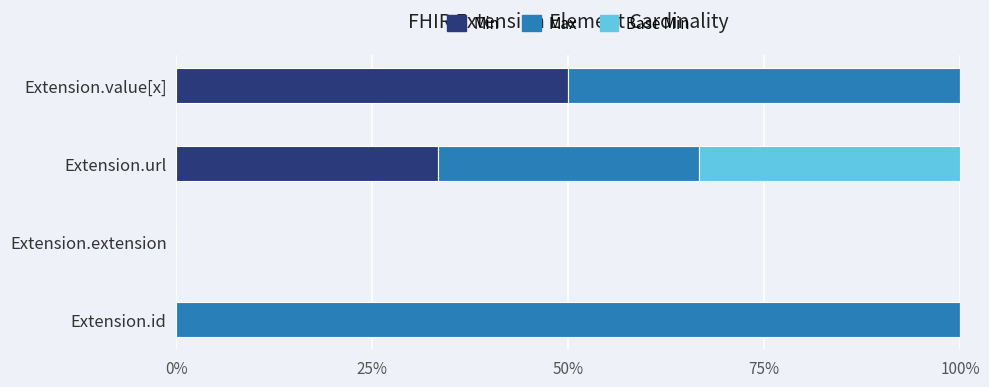

What is the maximum value for Min?

50.0